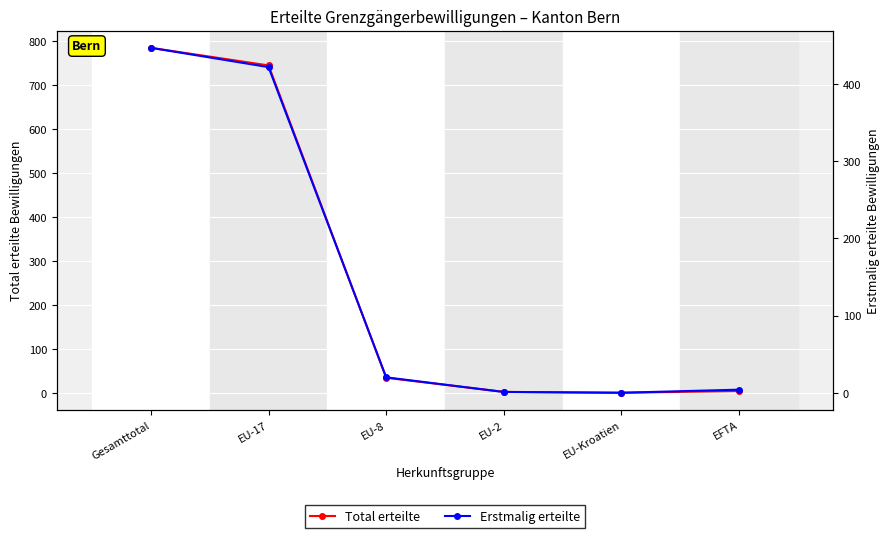

True or false: Erstmalig erteilte has more than 2 points higher than both neighbors.

False